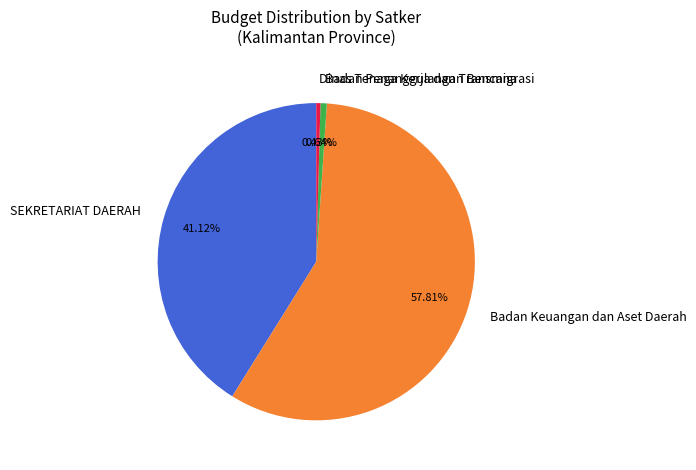

Is the sum of SEKRETARIAT DAERAH and Badan Keuangan dan Aset Daerah greater than half?

Yes